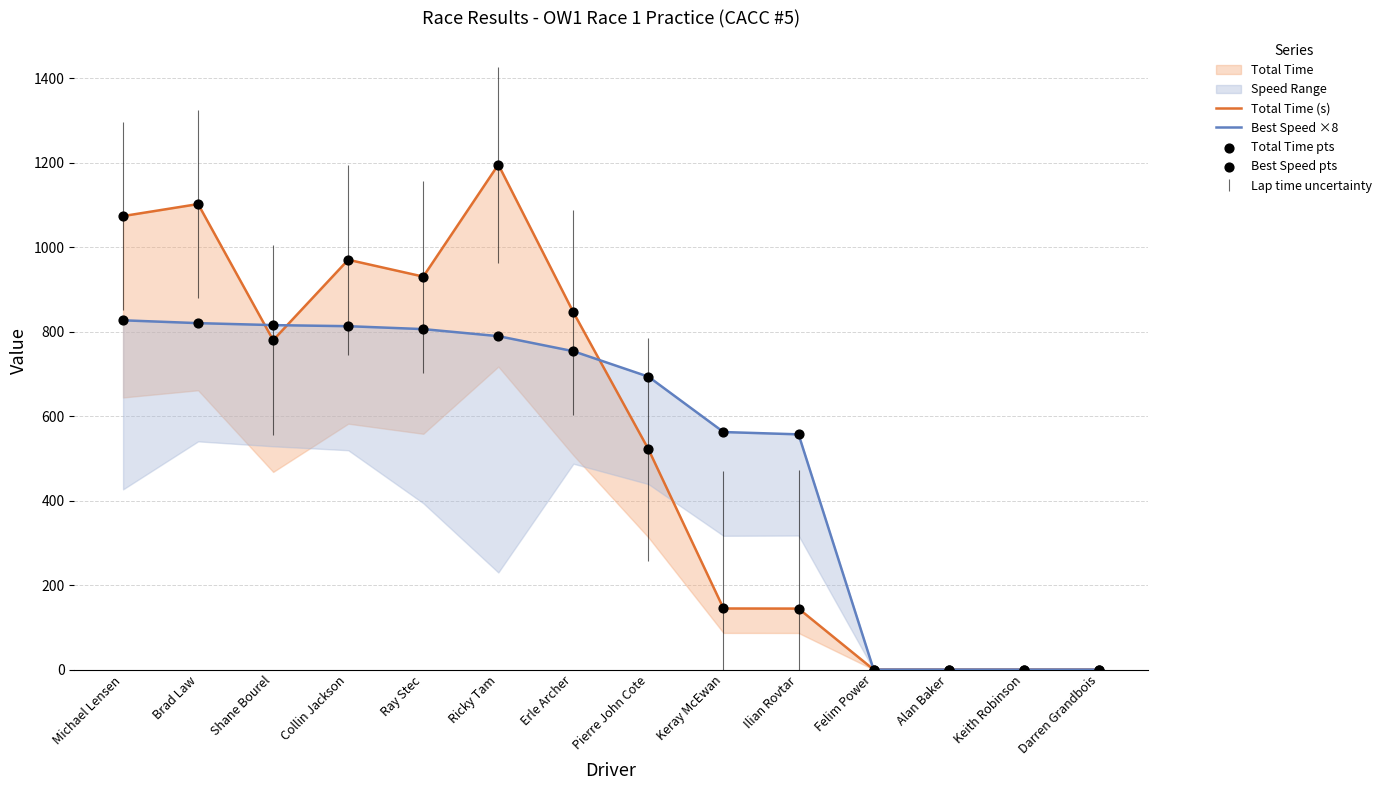

Which series reaches the minimum Y coordinate?

Total Time (s)